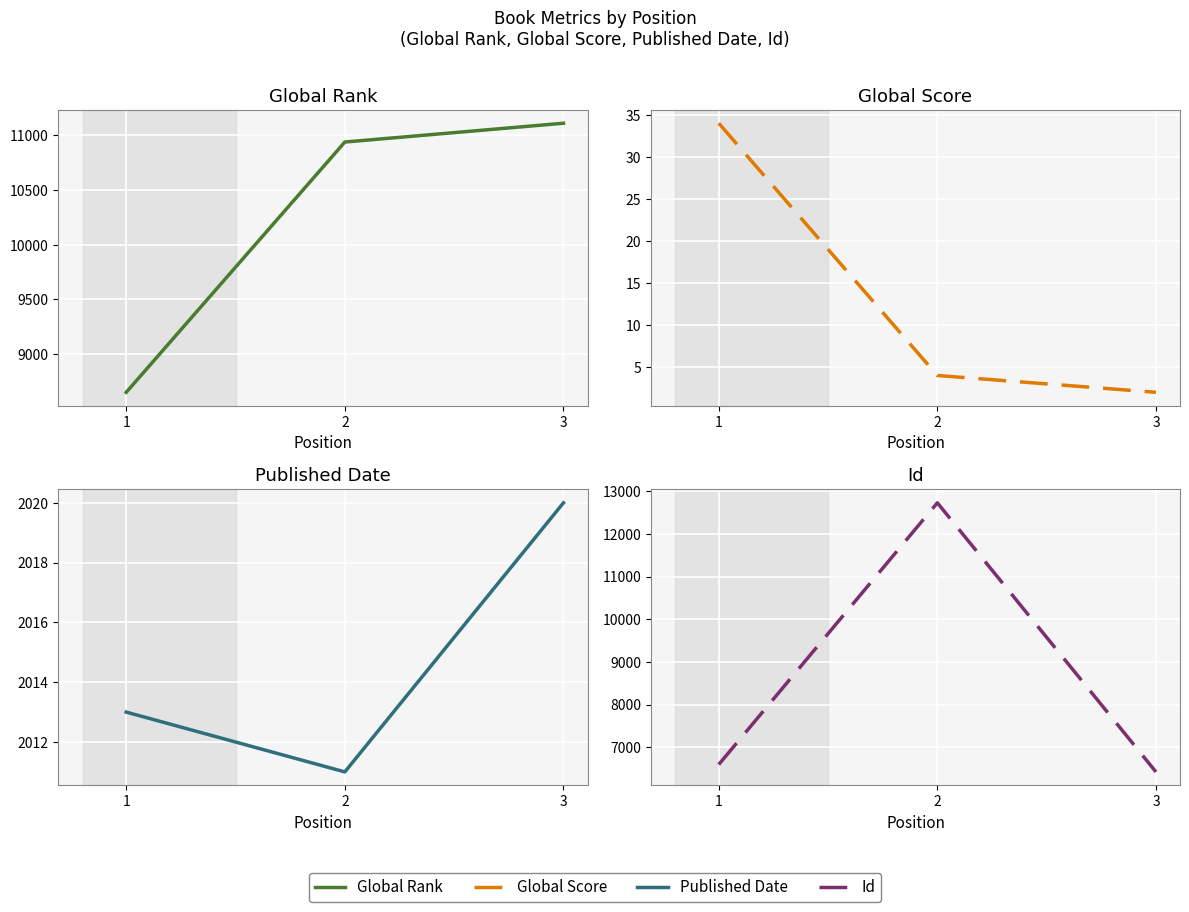

How many lines are shown in the chart?

4